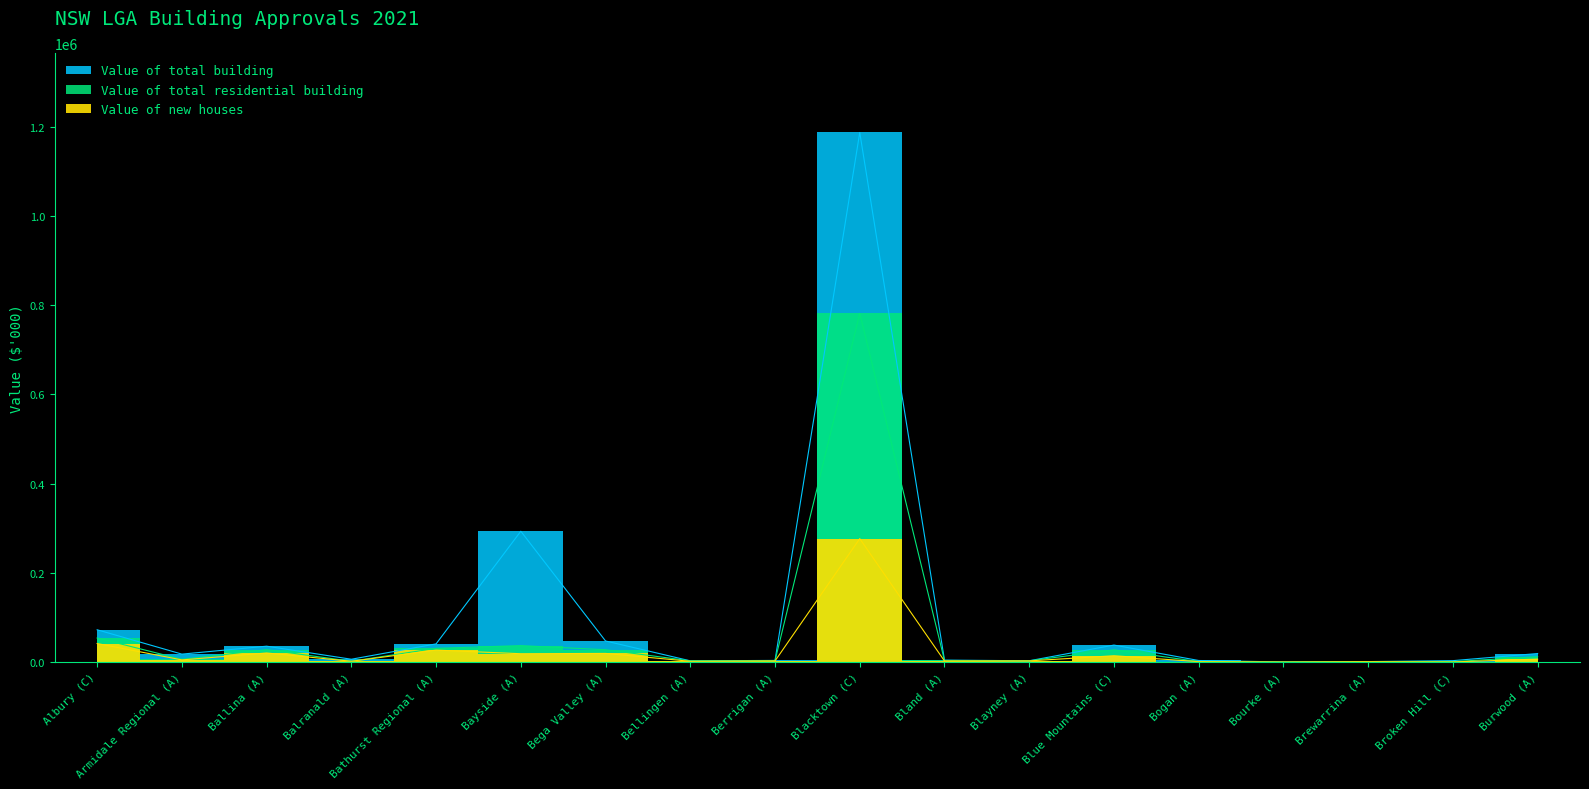

Which series has the largest total across all categories?

Value of total building